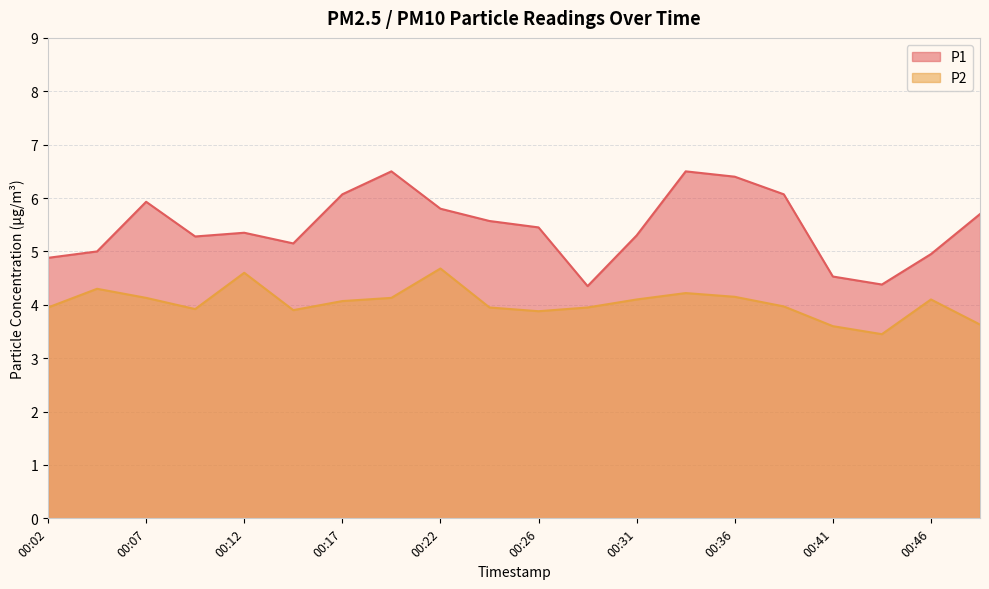

What is the sum of all P2 values?

80.7